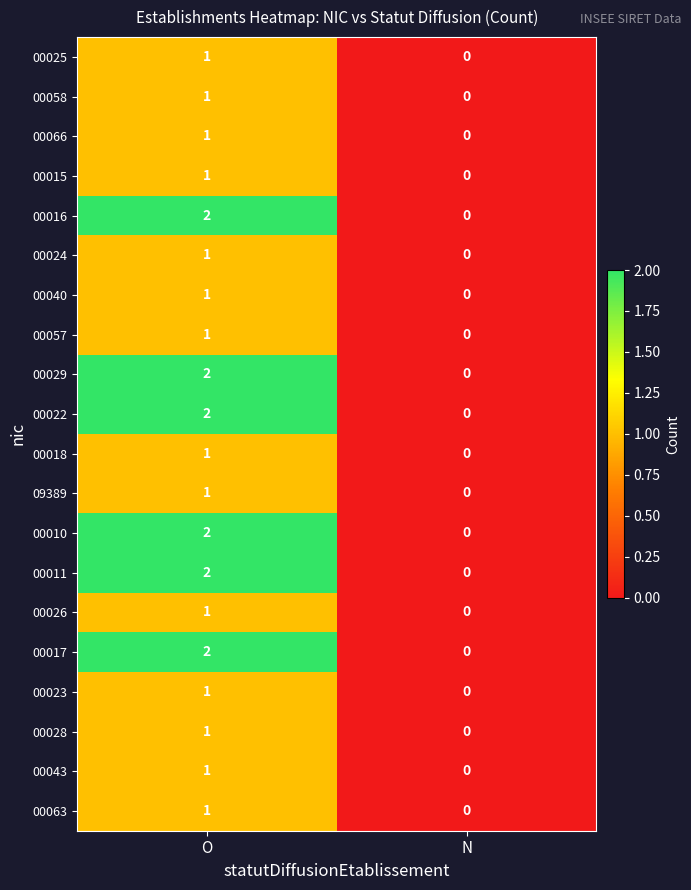

How many positive values does the 09389 series have?

1